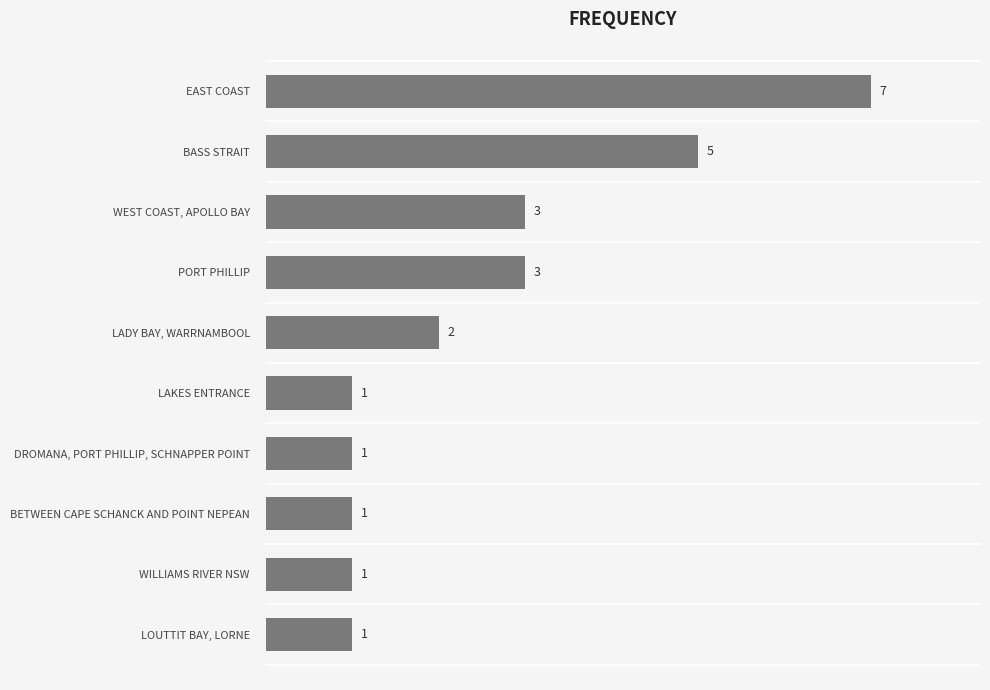

Reading top to bottom, transcribe all the data shown in this chart.

EAST COAST=7	BASS STRAIT=5	WEST COAST, APOLLO BAY=3	PORT PHILLIP=3	LADY BAY, WARRNAMBOOL=2	LAKES ENTRANCE=1	DROMANA, PORT PHILLIP, SCHNAPPER POINT=1	BETWEEN CAPE SCHANCK AND POINT NEPEAN=1	WILLIAMS RIVER NSW=1	LOUTTIT BAY, LORNE=1